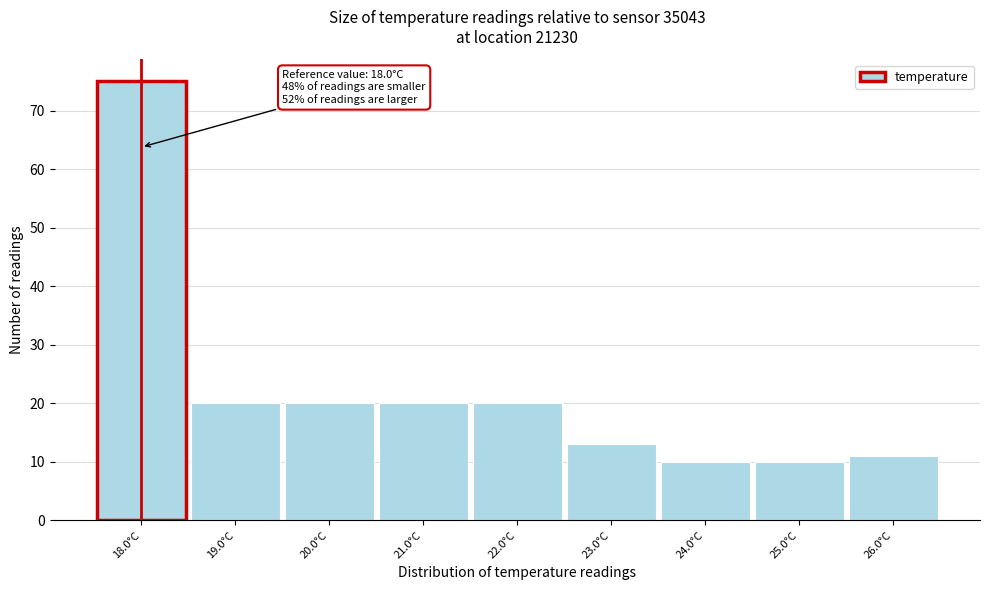

Which range on the x-axis has the tallest bar?

17.5 to 18.5